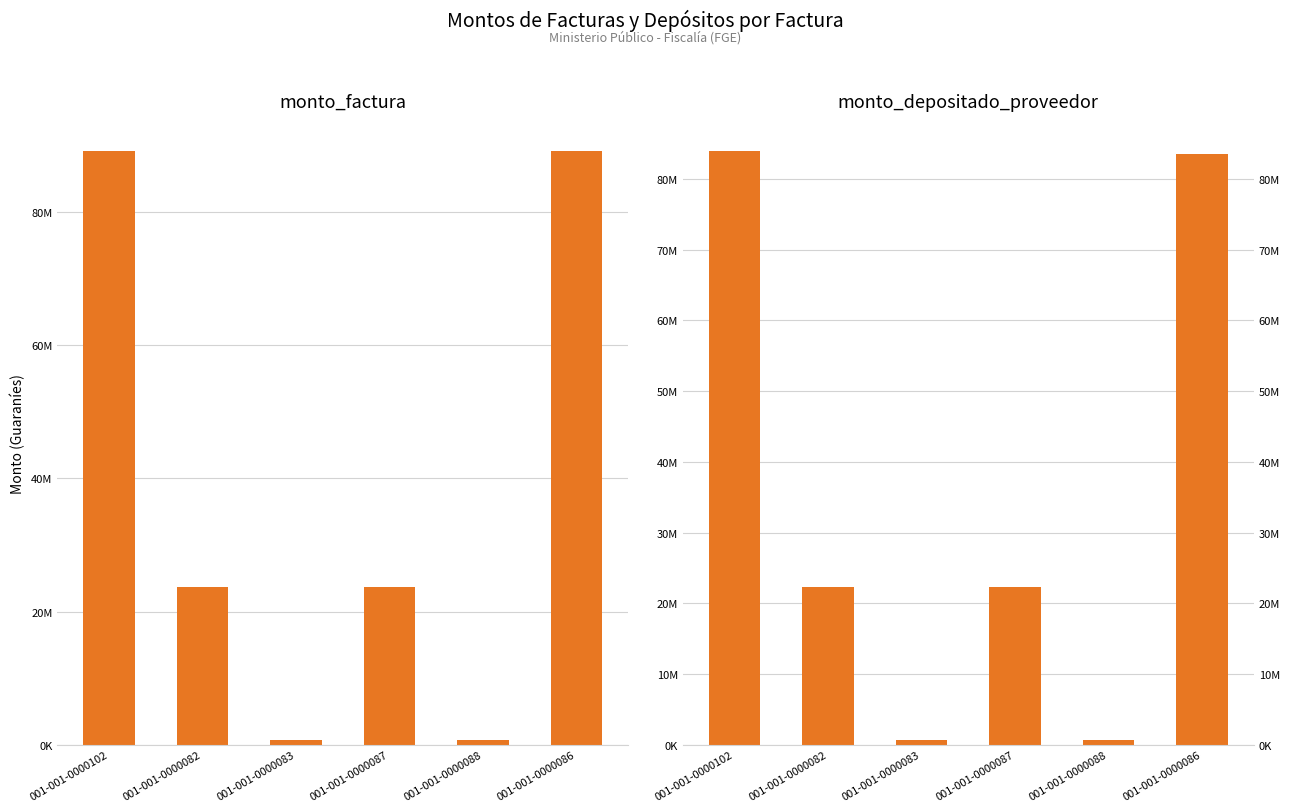

Which has a higher value, 001-001-0000082 or 001-001-0000102?

001-001-0000102